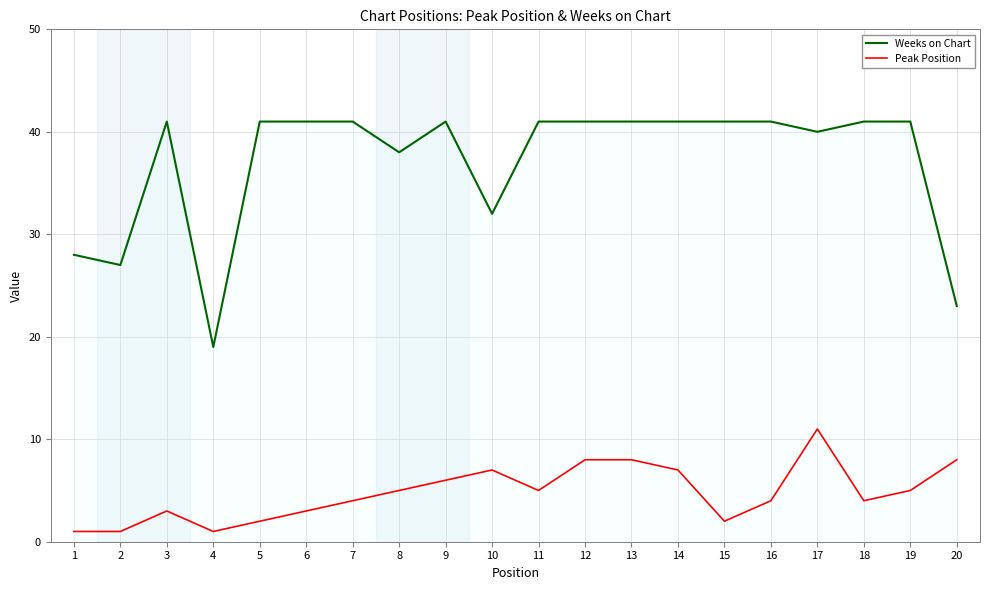

Reading left to right, list all the values displayed in this chart.

Weeks on Chart: 28	27	41	19	41	41	41	38	41	32	41	41	41	41	41	41	40	41	41	23
Peak Position: 1	1	3	1	2	3	4	5	6	7	5	8	8	7	2	4	11	4	5	8